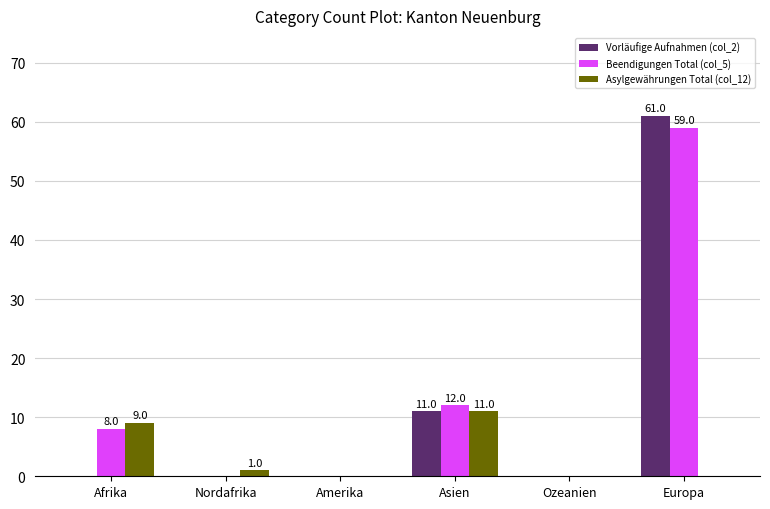

True or false: Beendigungen Total (col_5) has a value of 20 at Europa.

False